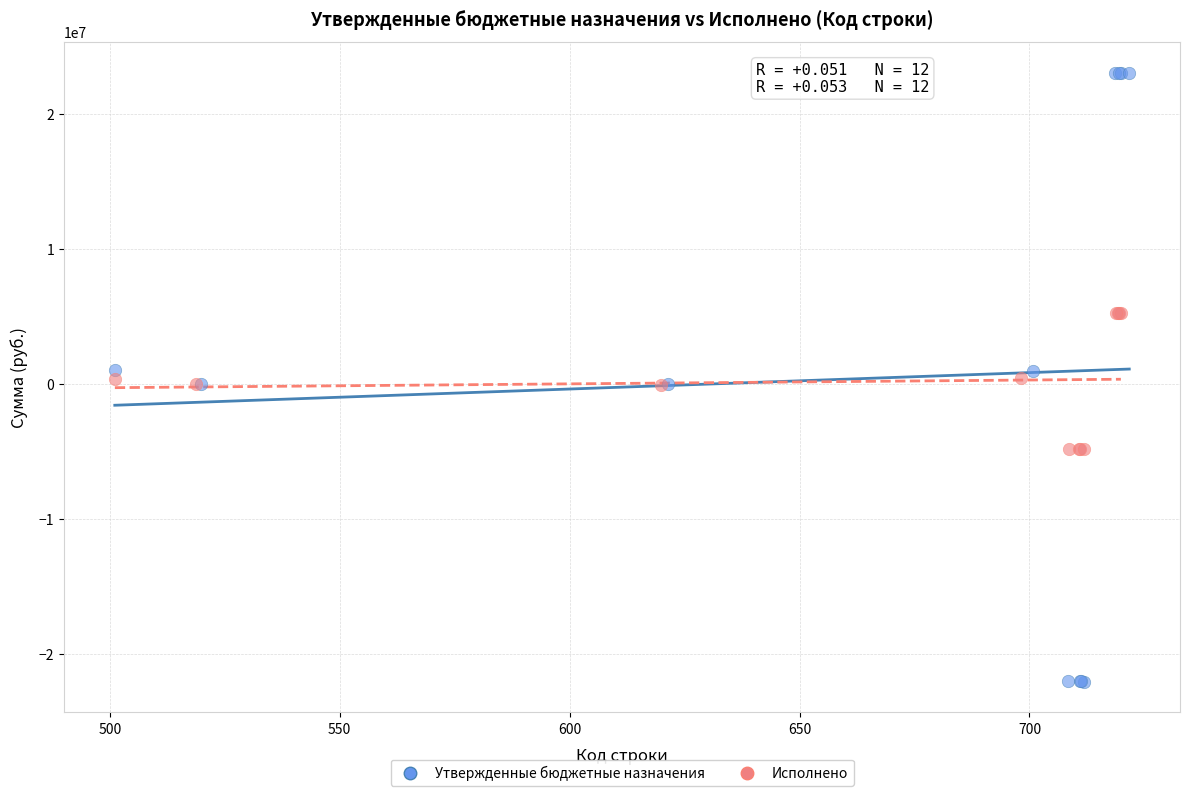

Which series has the widest spread of Y values?

Утвержденные бюджетные назначения